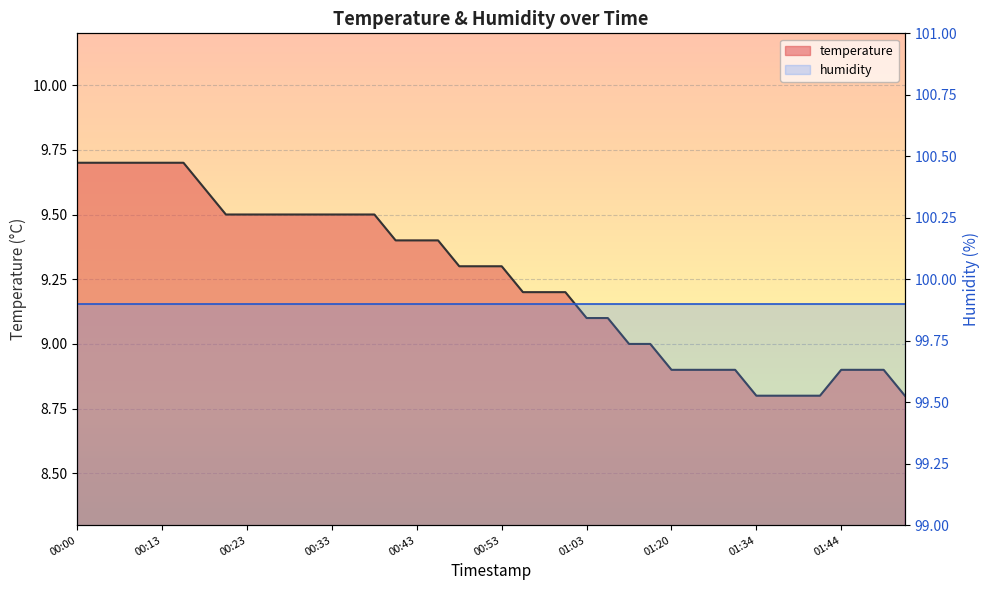

Reading right to left, list all the values displayed in this chart.

8.8	8.9	8.9	8.9	8.8	8.8	8.8	8.8	8.9	8.9	8.9	8.9	9.0	9.0	9.1	9.1	9.2	9.2	9.2	9.3	9.3	9.3	9.4	9.4	9.4	9.5	9.5	9.5	9.5	9.5	9.5	9.5	9.5	9.6	9.7	9.7	9.7	9.7	9.7	9.7